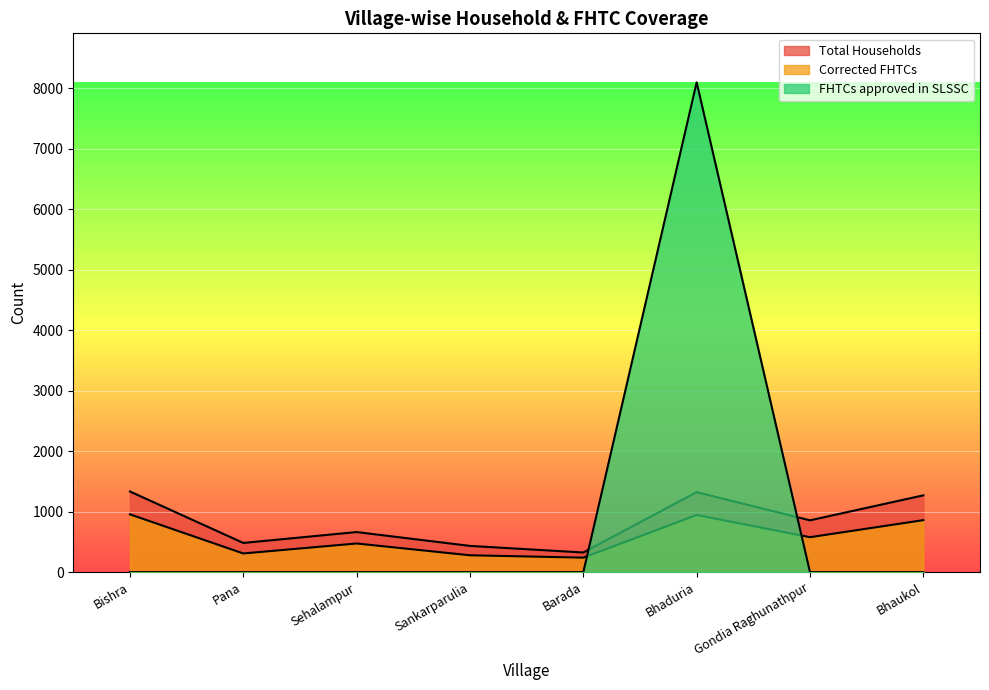

Which series has the widest spread of values?

FHTCs approved in SLSSC